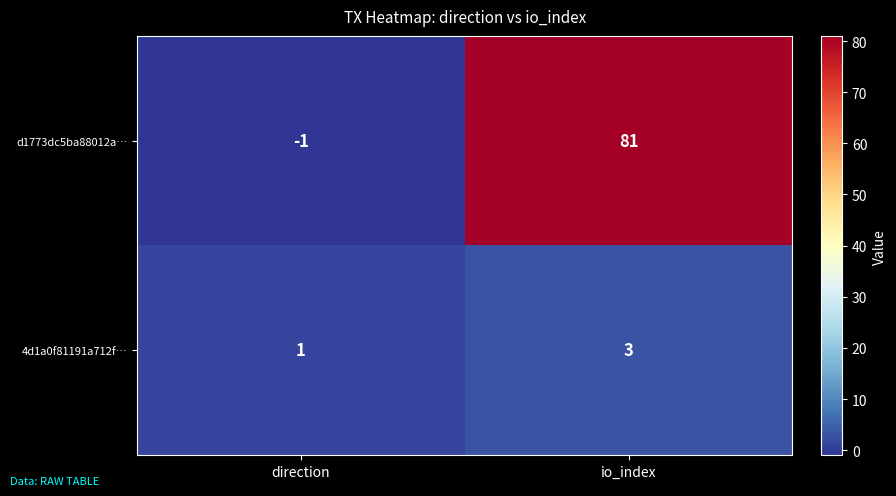

What is the greatest value displayed?

81